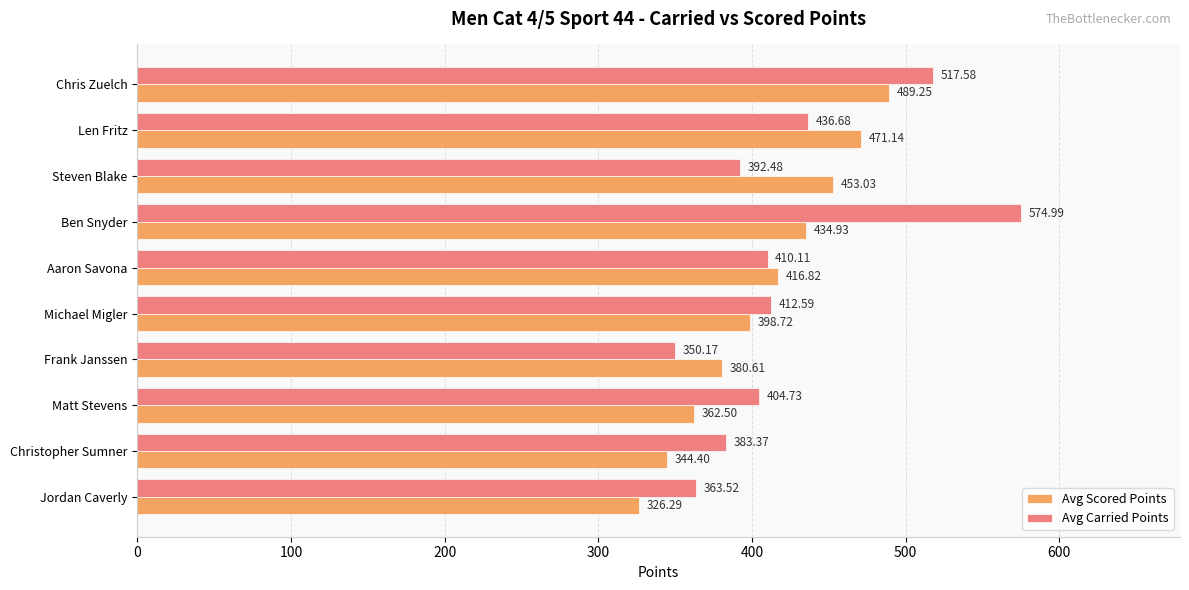

Which series has the largest range (max minus min)?

Avg Carried Points